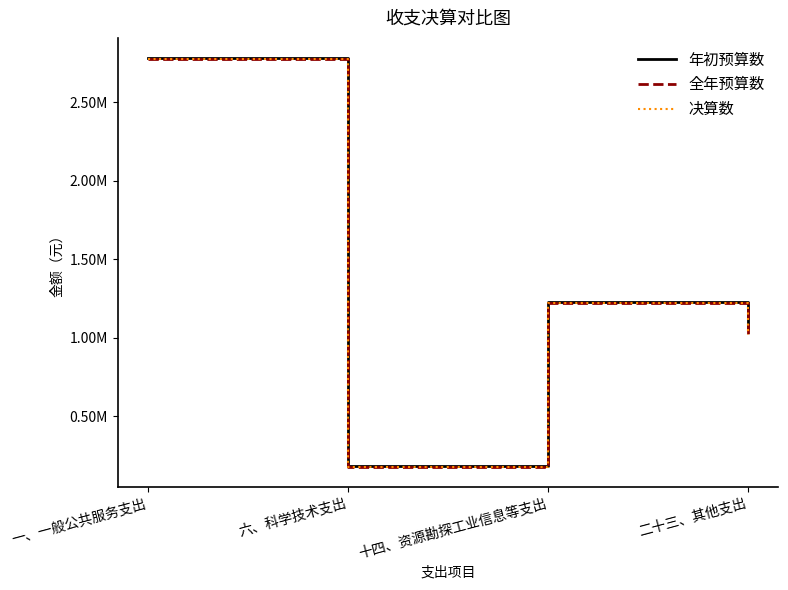

At which category is the sum across all series the highest?

一、一般公共服务支出